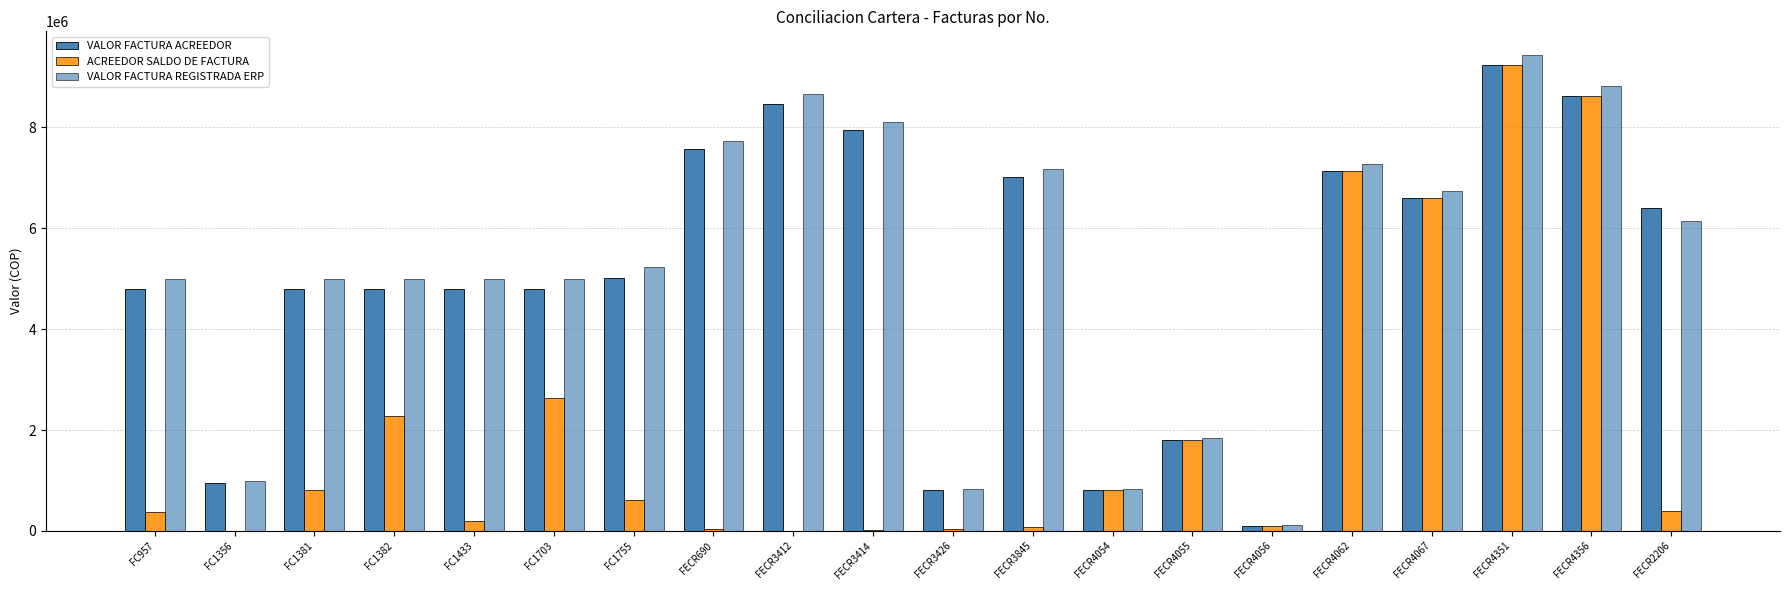

Are the bars grouped side by side (vs. stacked)?

Yes